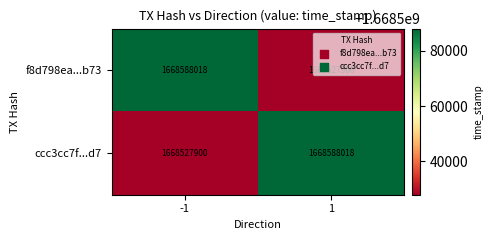

List the labels in order of ccc3cc7f...d7 value, smallest first.

-1, 1